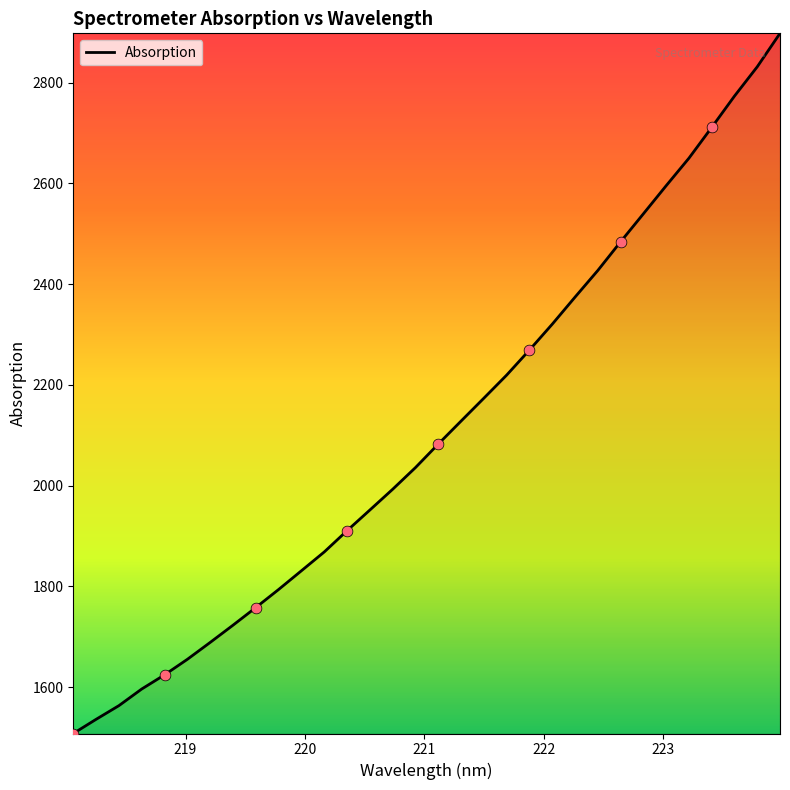

What is the maximum value shown in the chart?

2897.8